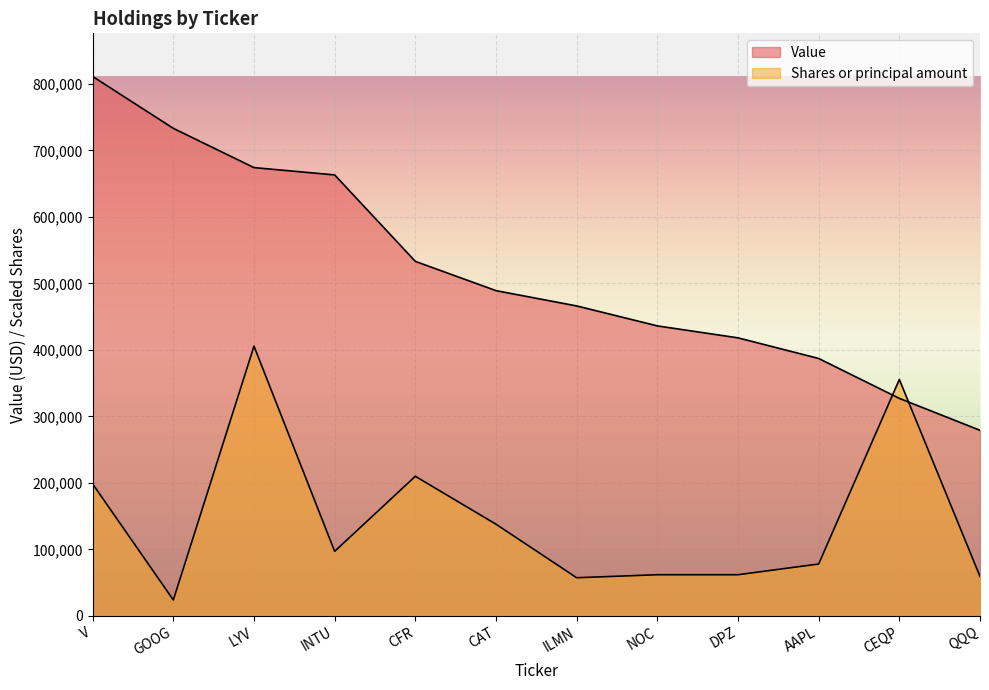

What is the spread (max minus min) of values at V?

612644.3